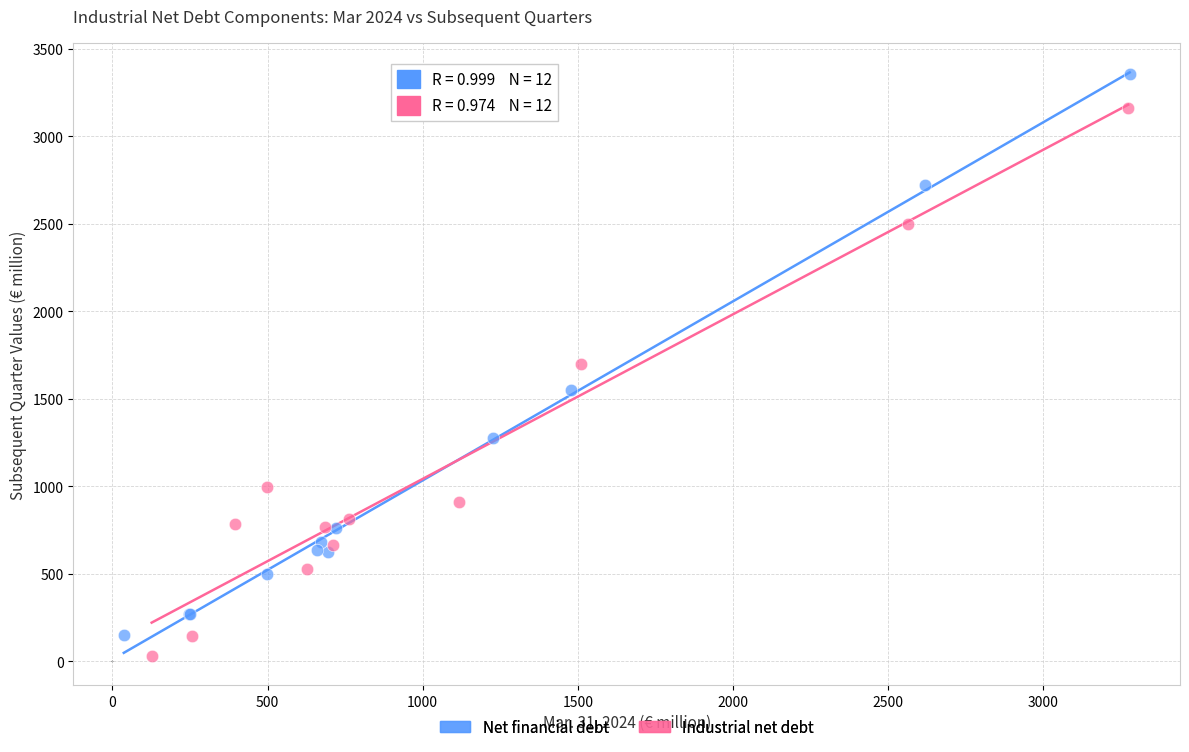

Which series has the largest Y range (max minus min)?

Net financial debt